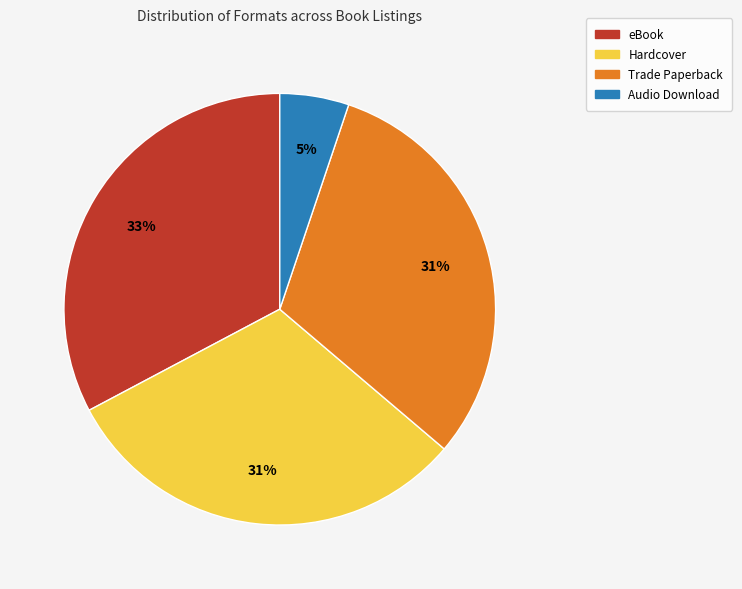

Which category has the smallest portion of the pie?

Audio Download